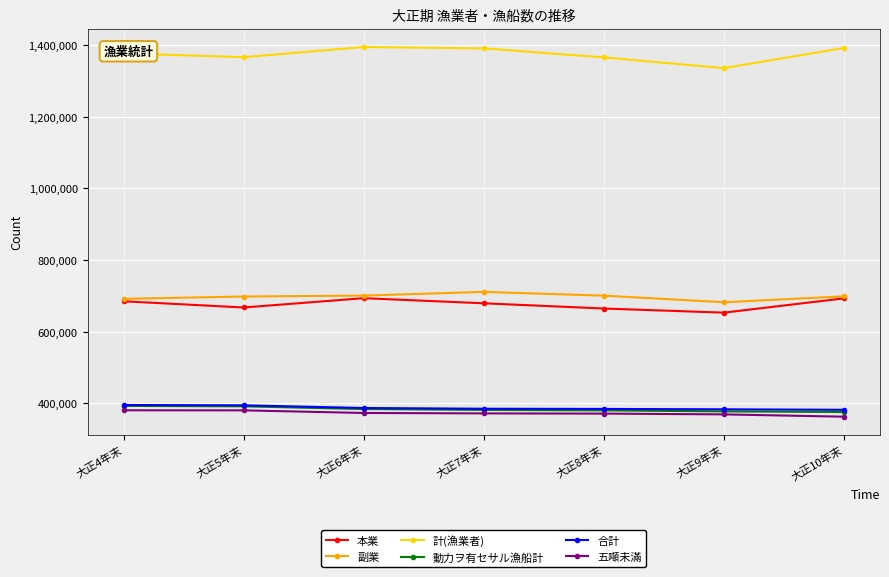

How many data points in 計(漁業者) are less than 1376750?

3